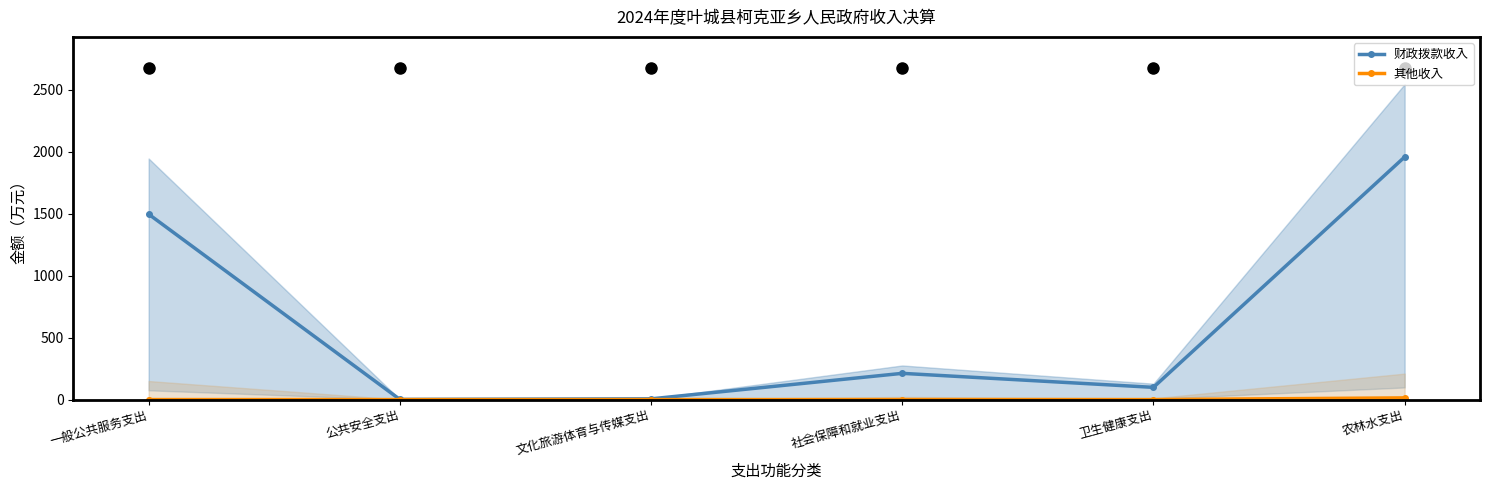

The value of 其他收入 at 农林水支出 is 5.0. True or false?

False